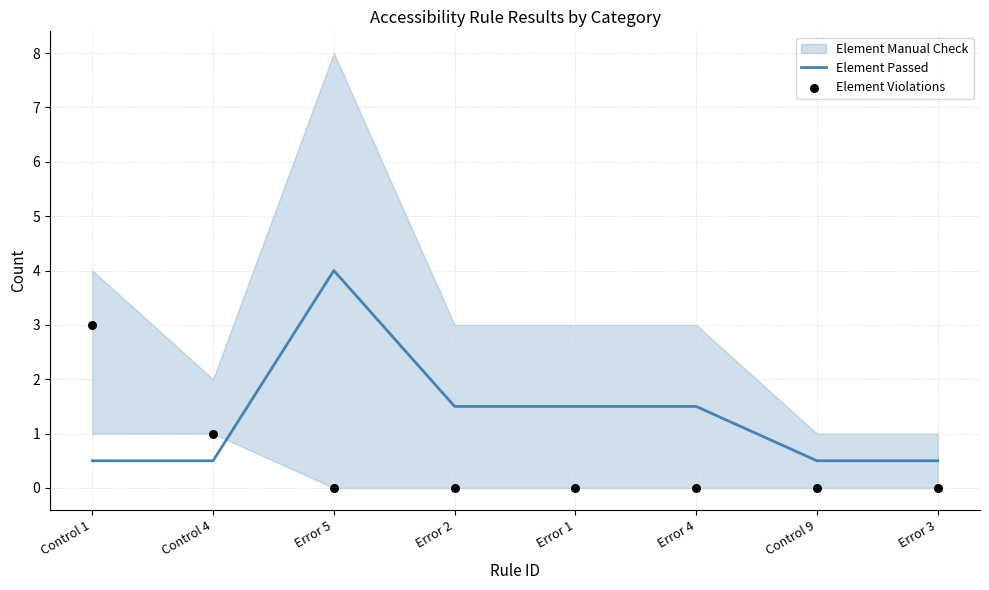

Which series has the largest total across all categories?

Element Passed